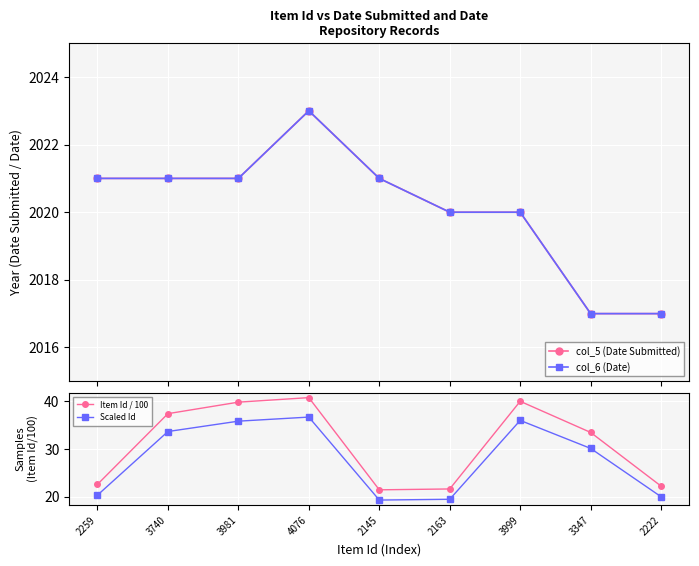

Where is Item Id / 100 nearest to the value 31?

3347